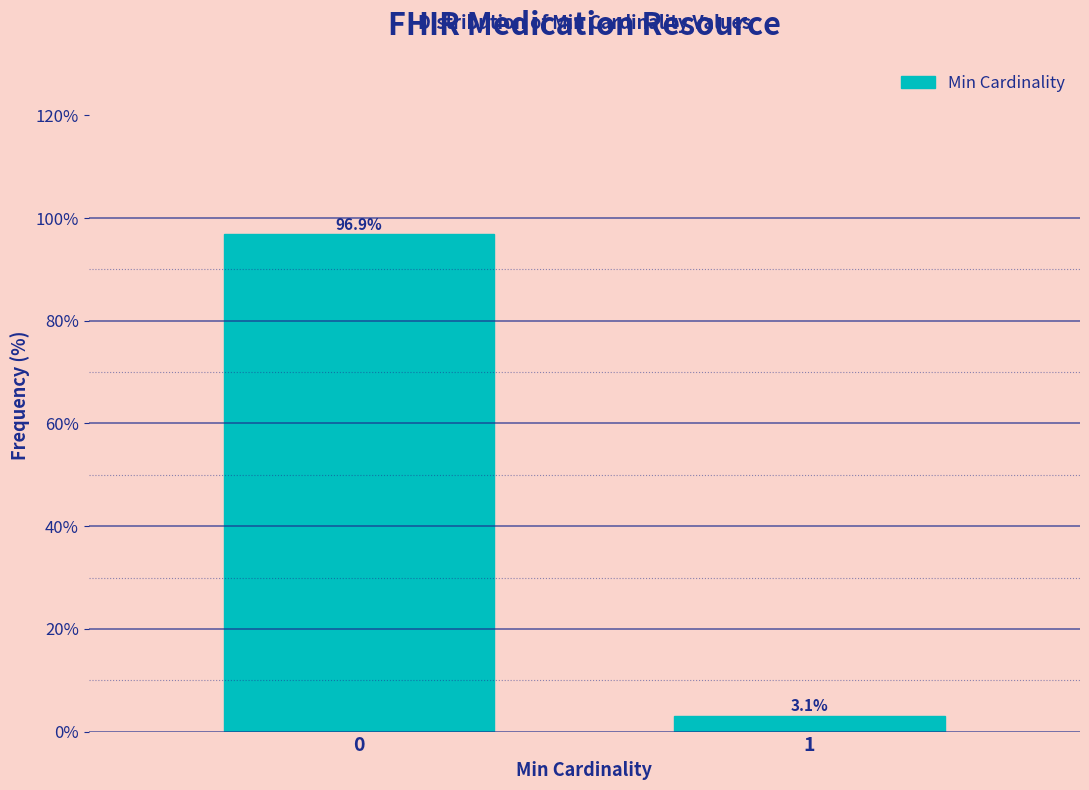

Reading right to left, list all the values displayed in this chart.

3.1	96.9